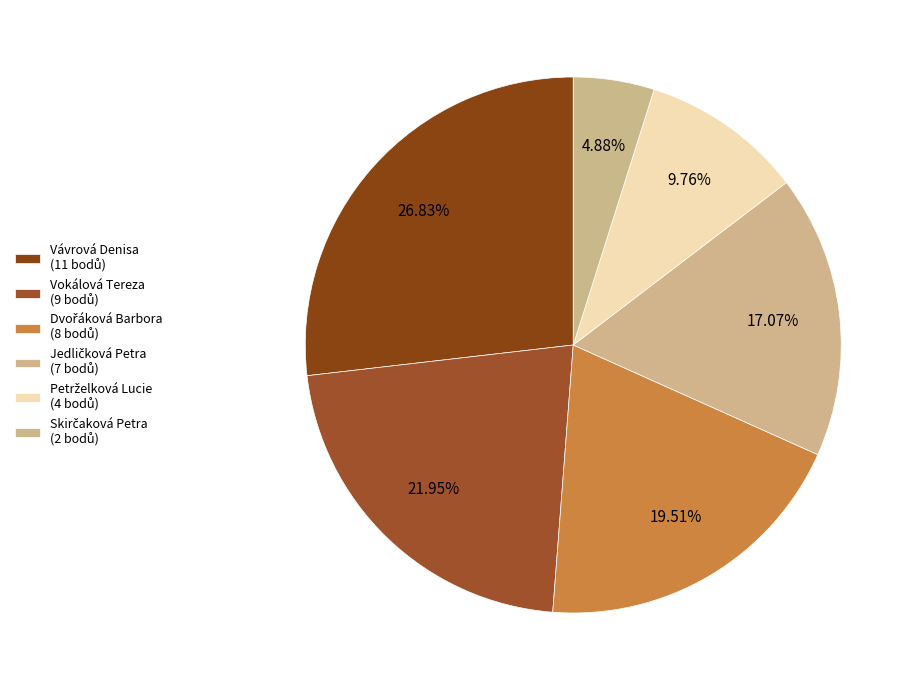

What percentage is the Skirčaková Petra slice, to the nearest percent?

5%